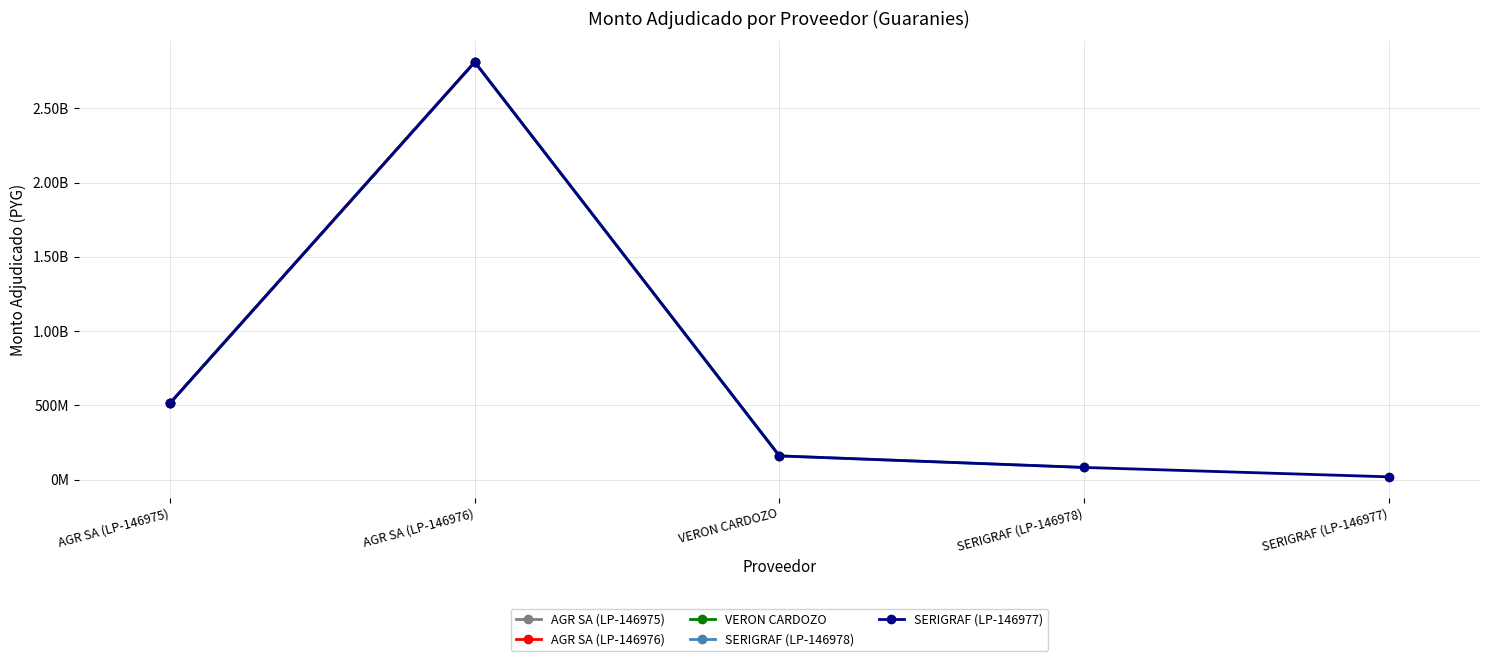

Does the chart display data point markers on the line(s)?

Yes